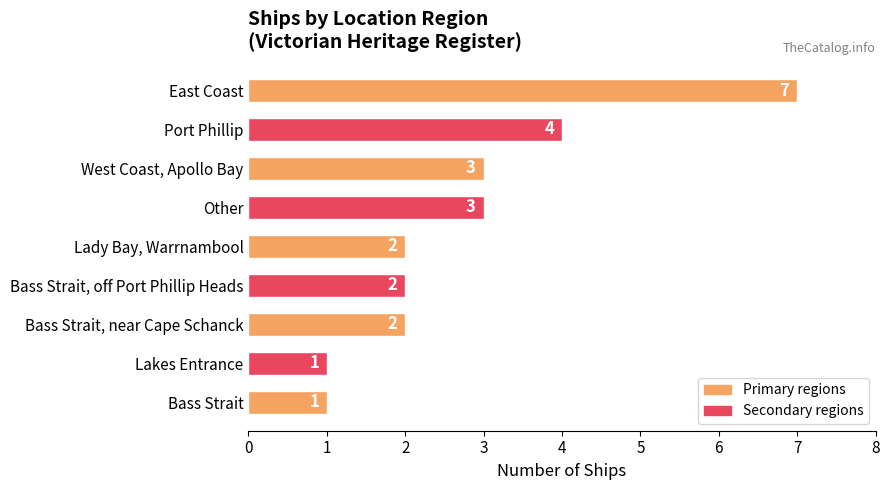

What is the ratio of the value at Other to the value at West Coast, Apollo Bay?

1.0